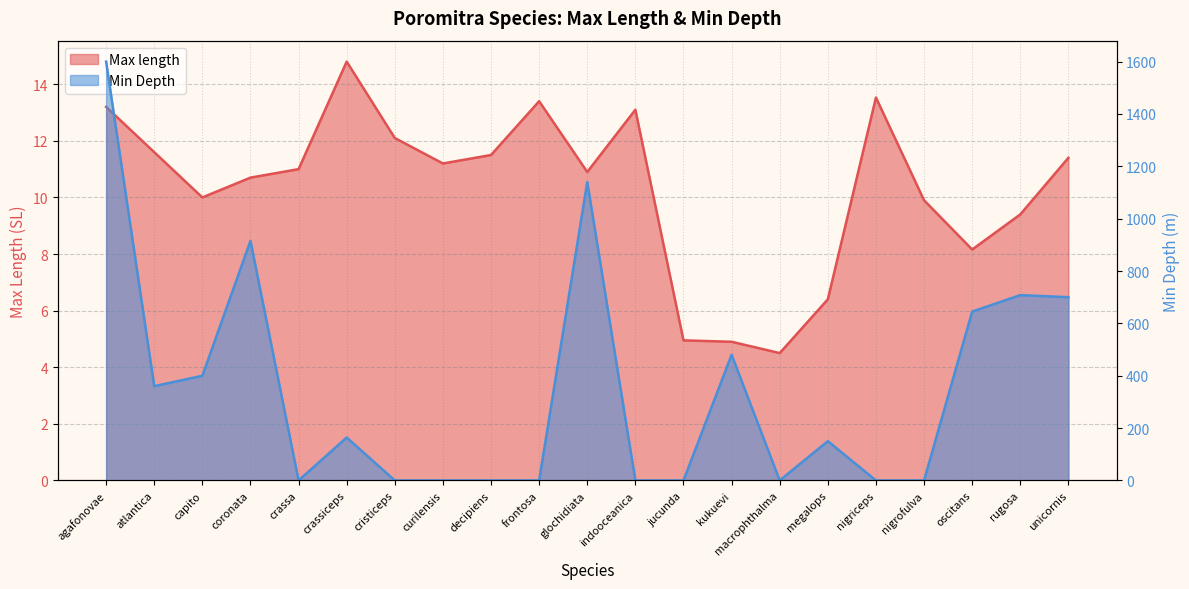

Which series has the largest total across all categories?

Min Depth